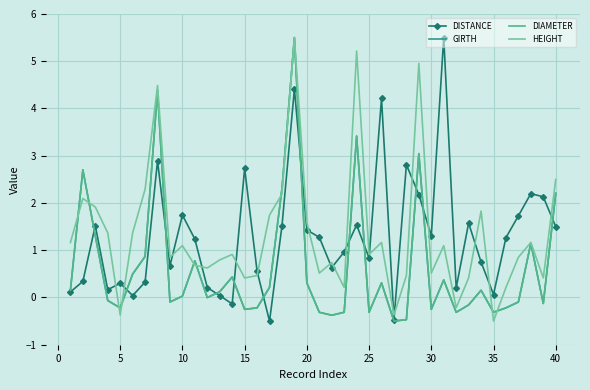

What is the minimum value shown in the chart?

-0.5